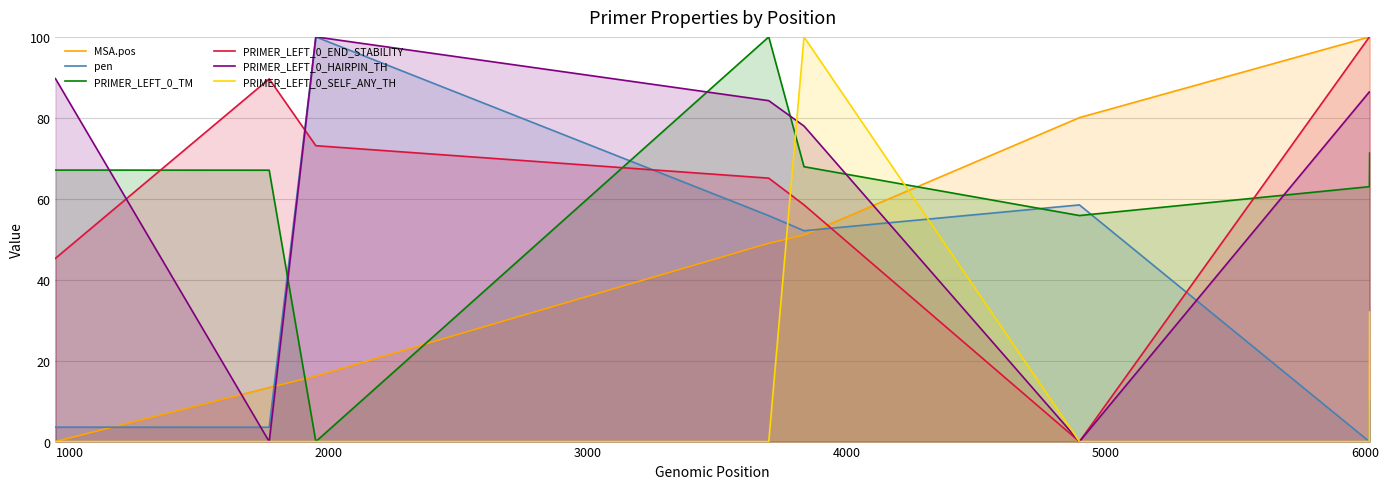

What is the greatest value displayed?

100.0